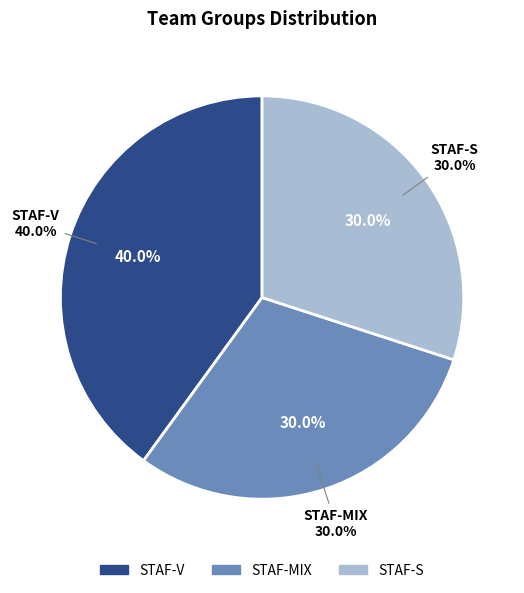

Rank the categories by value from lowest to highest.

STAF-MIX, STAF-S, STAF-V